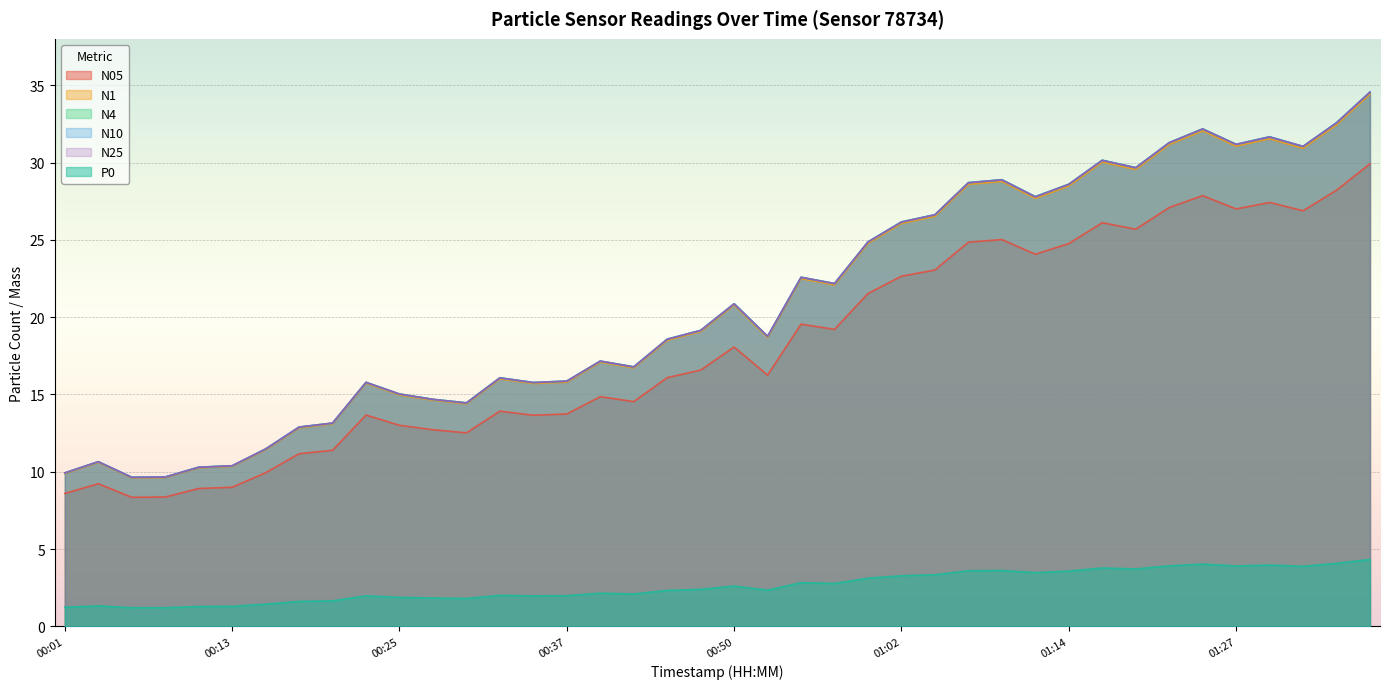

True or false: N1 and N10 cross at least once.

False